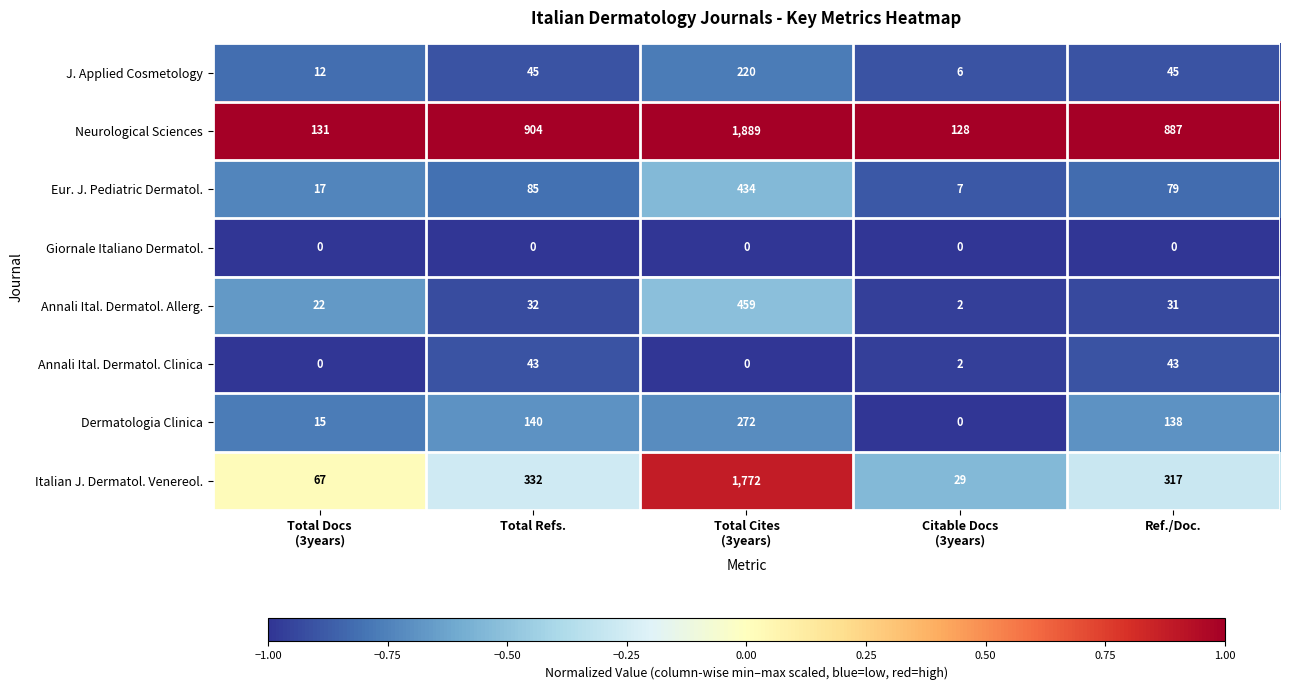

Rank the series by their maximum value, from lowest to highest.

Giornale Italiano Dermatol., Annali Ital. Dermatol. Clinica, J. Applied Cosmetology, Dermatologia Clinica, Eur. J. Pediatric Dermatol., Annali Ital. Dermatol. Allerg., Italian J. Dermatol. Venereol., Neurological Sciences